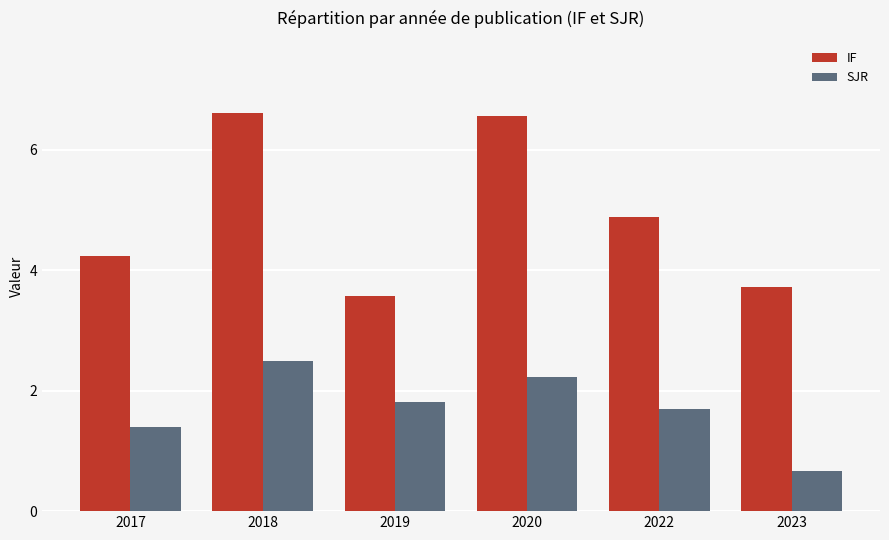

What is the maximum value for IF?

6.6